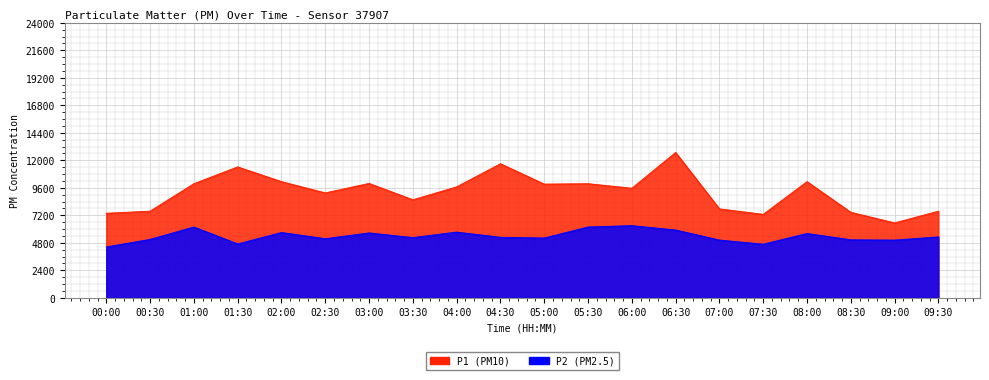

True or false: P2 and P1 intersect in this chart.

False